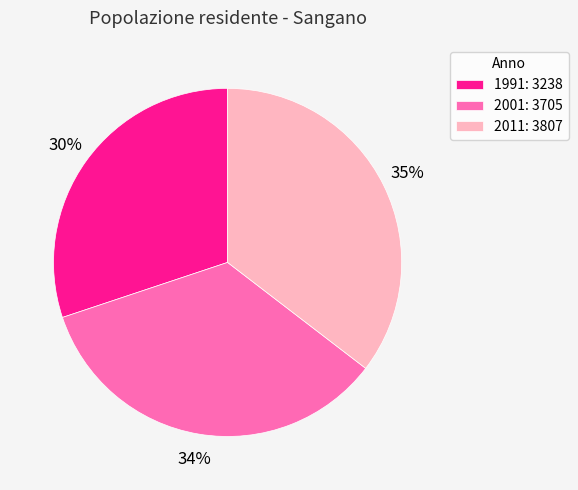

Combined, do 1991 and 2001 account for over 50%?

Yes